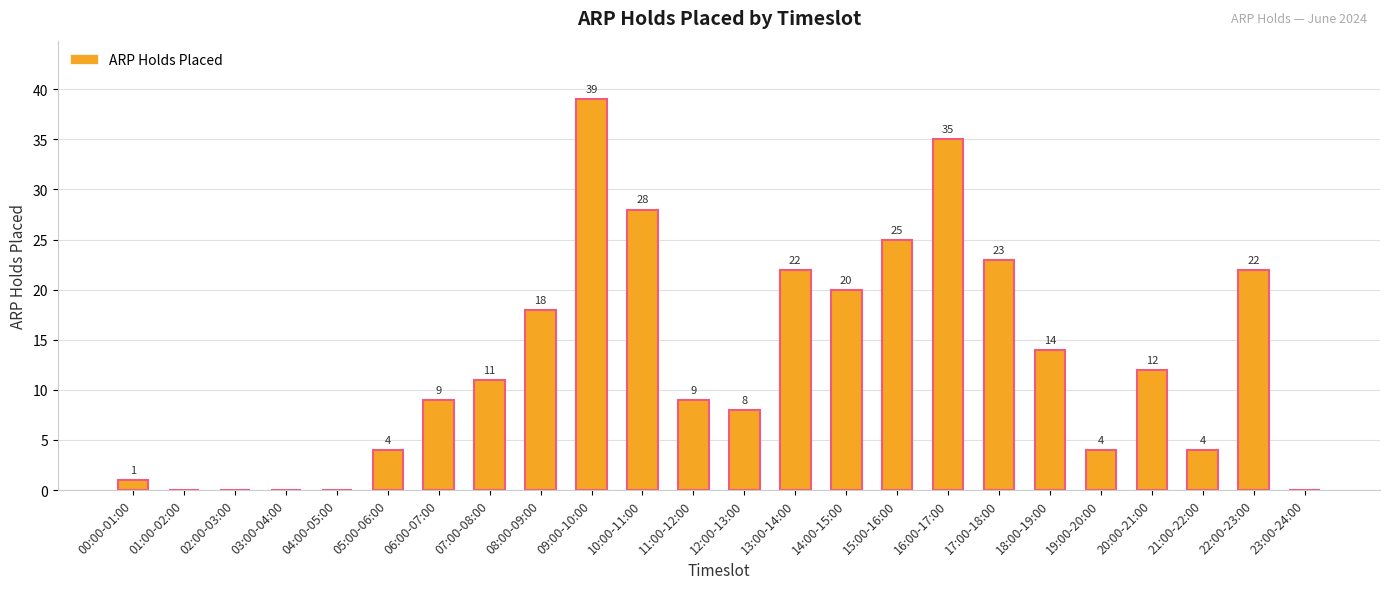

Are the bars horizontal?

No